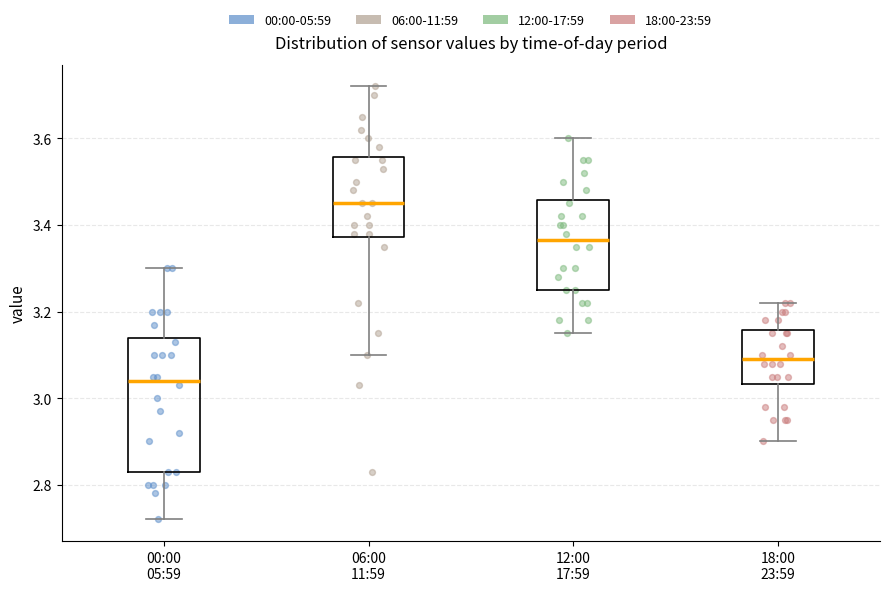

Reading left to right, transcribe this box plot: for each box, give where its median line is, the range the box spans, and where its two whiskers end, as read against the y-axis. The values are not printed on the chart, so give them approximately, as read against the axis.

00:00 05:59: median 3.04, box 2.84 to 3.14, whiskers 2.72 to 3.30
06:00 11:59: median 3.46, box 3.38 to 3.56, whiskers 3.10 to 3.72
12:00 17:59: median 3.36, box 3.26 to 3.46, whiskers 3.16 to 3.60
18:00 23:59: median 3.10, box 3.04 to 3.16, whiskers 2.90 to 3.22